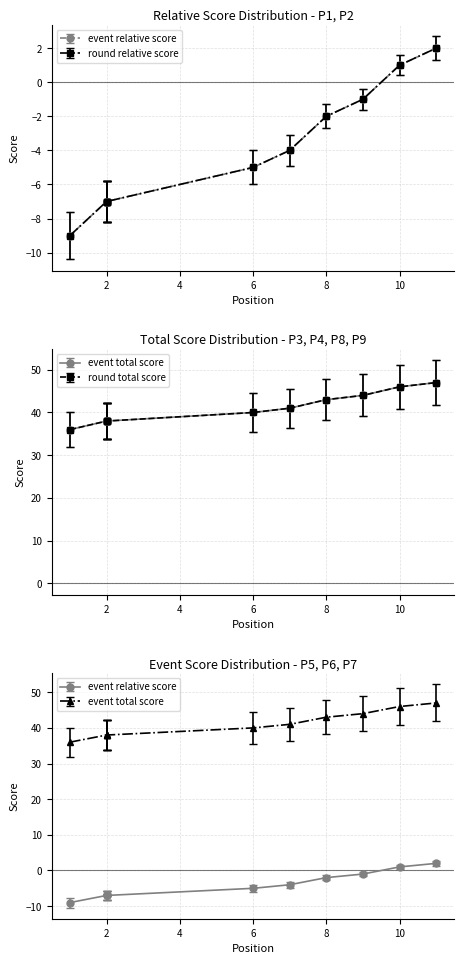

Which series has the widest spread of values?

event_relative_score